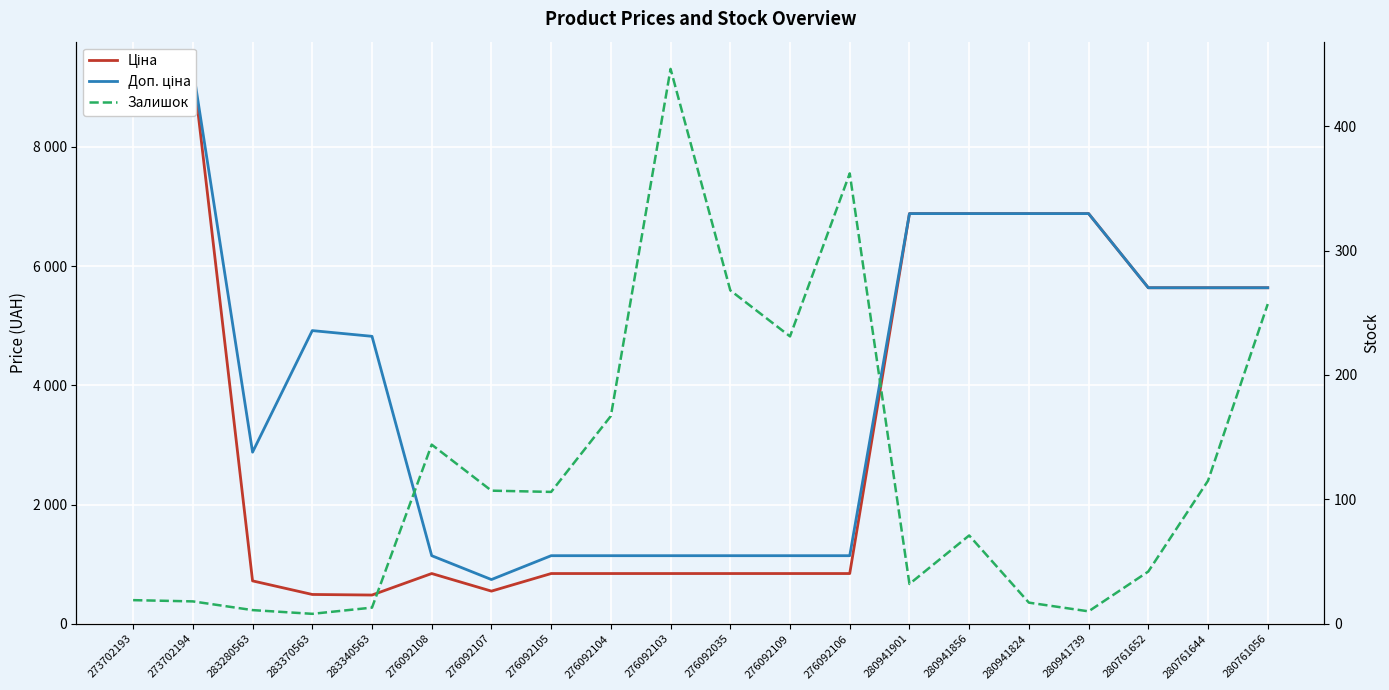

Between 273702194 and 276092108, which series saw the biggest shift?

Ціна